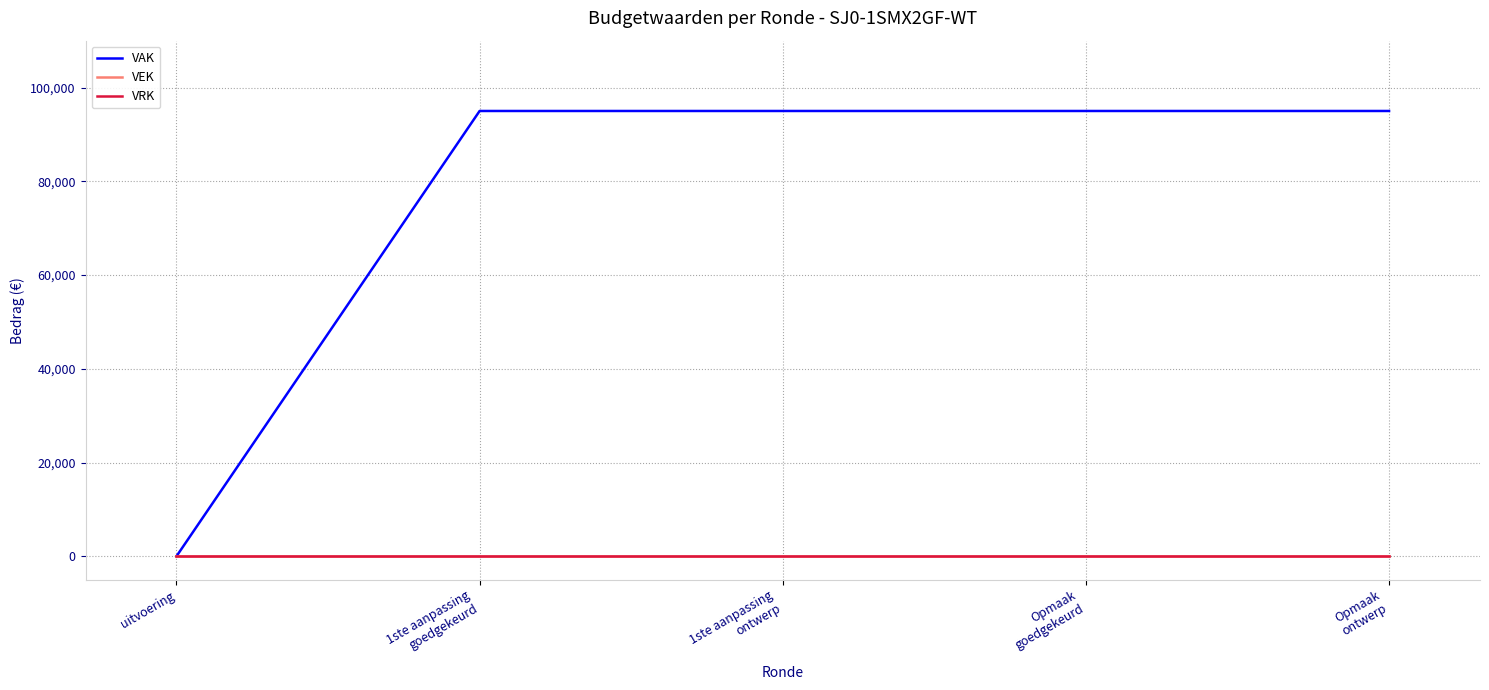

Does the chart display data point markers on the line(s)?

No